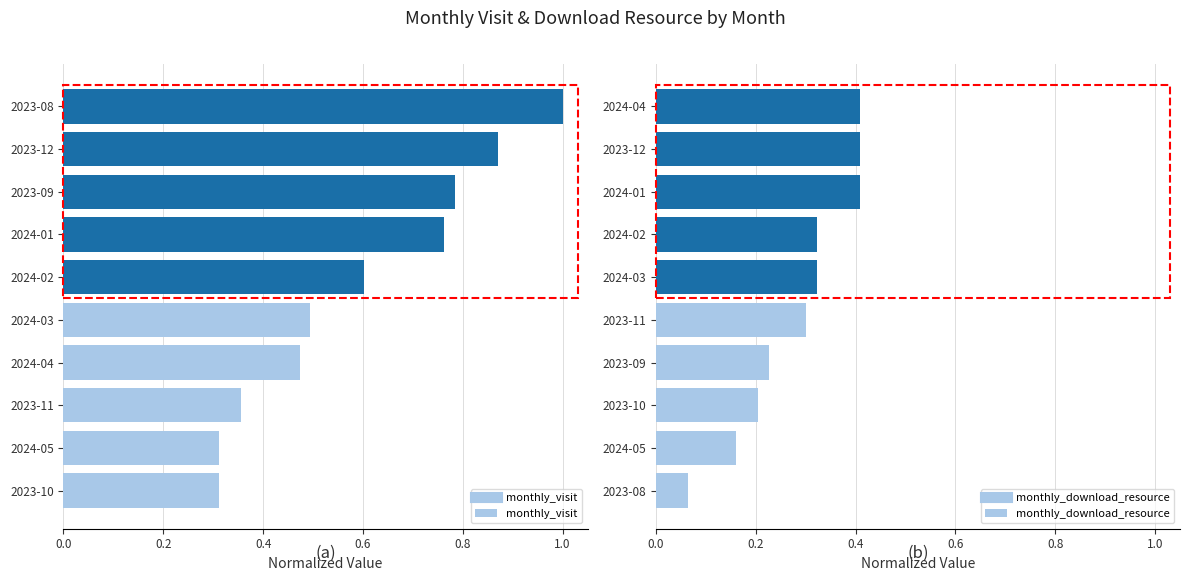

The value of monthly_visit at 2023-09 is 1.3. True or false?

False